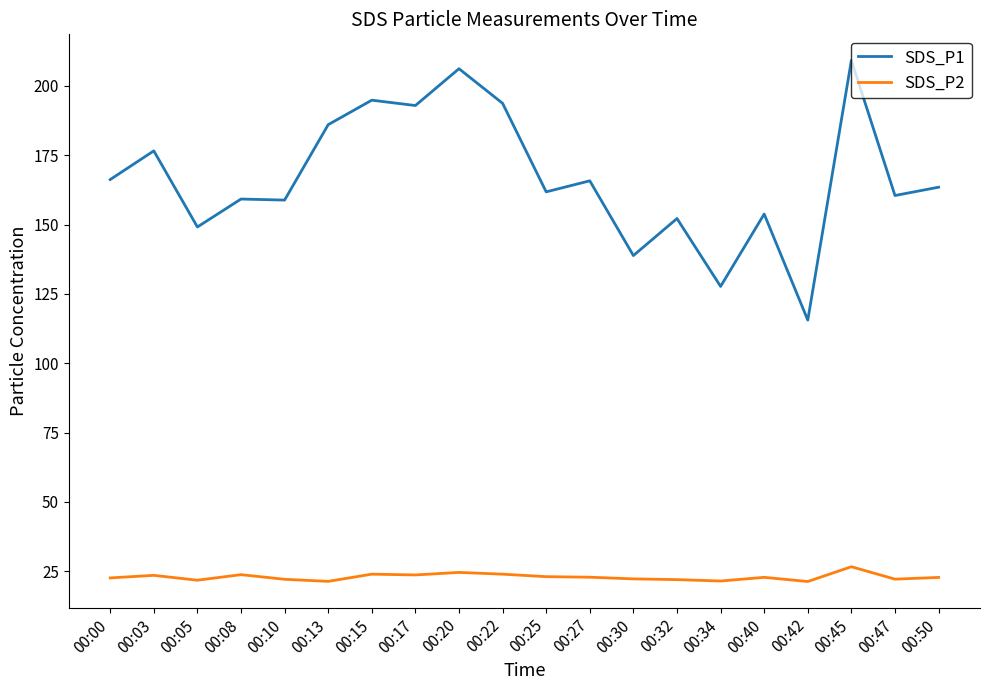

Which series has the largest range (max minus min)?

SDS_P1